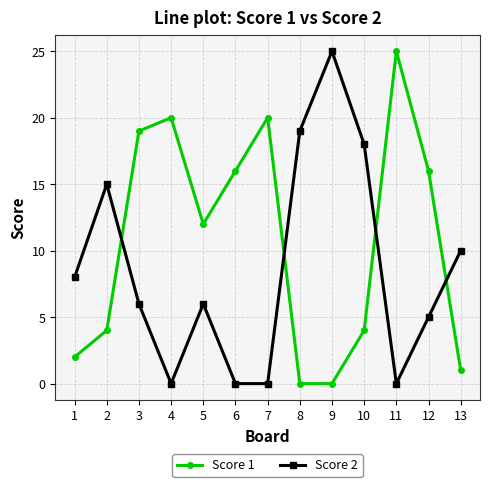

Count the number of categories in the chart.

13